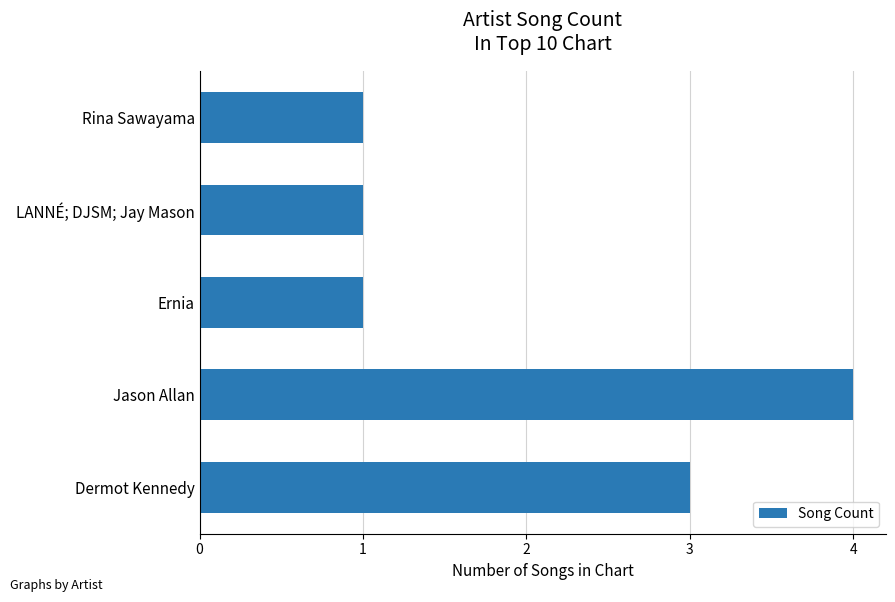

Approximately how many times larger is the value at Jason Allan compared to Rina Sawayama?

4.0